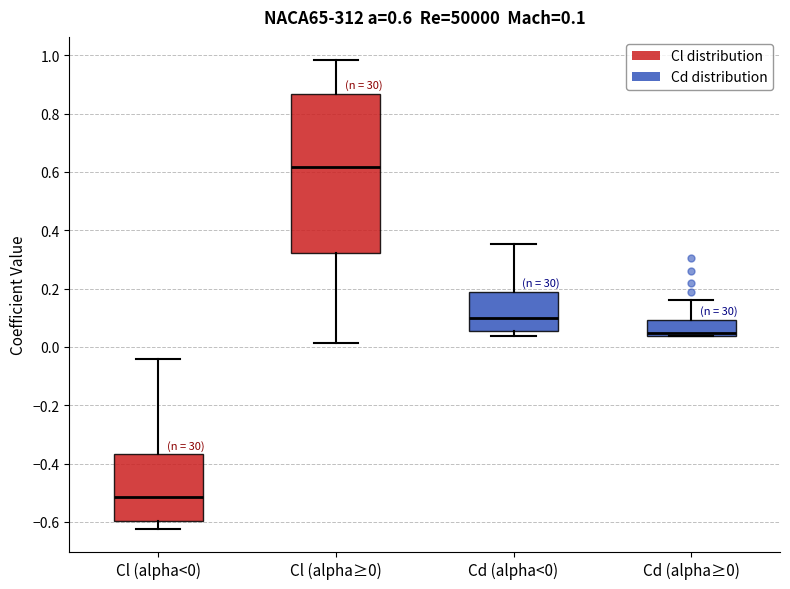

Which box is the tallest, from its lower edge to its upper edge?

Cl (alpha≥0)